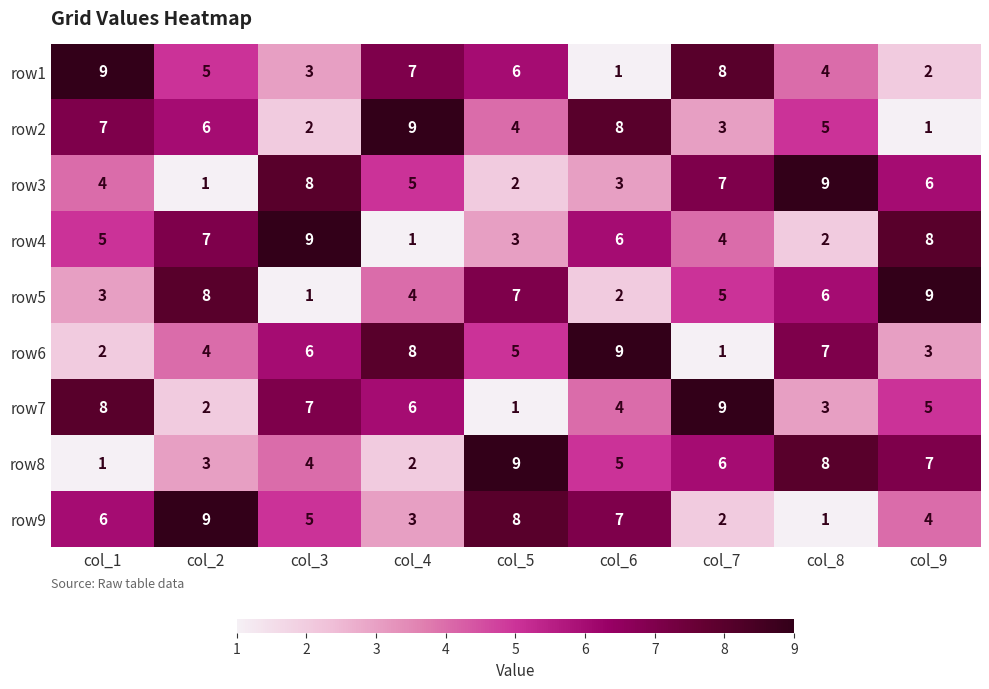

Which series changed the most between col_4 and col_9?

row2